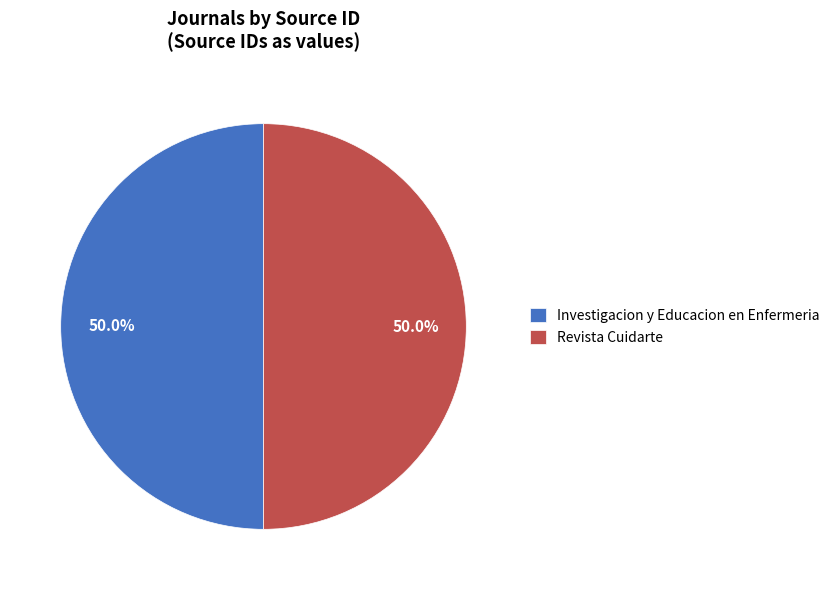

What portion of the pie excludes Revista Cuidarte?

50.0%